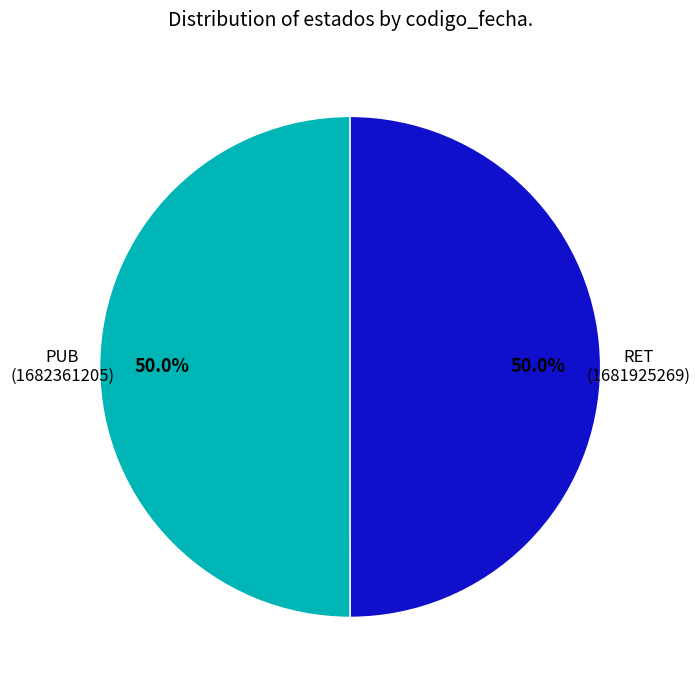

Approximately how many times larger is the value at PUB compared to RET?

1.0